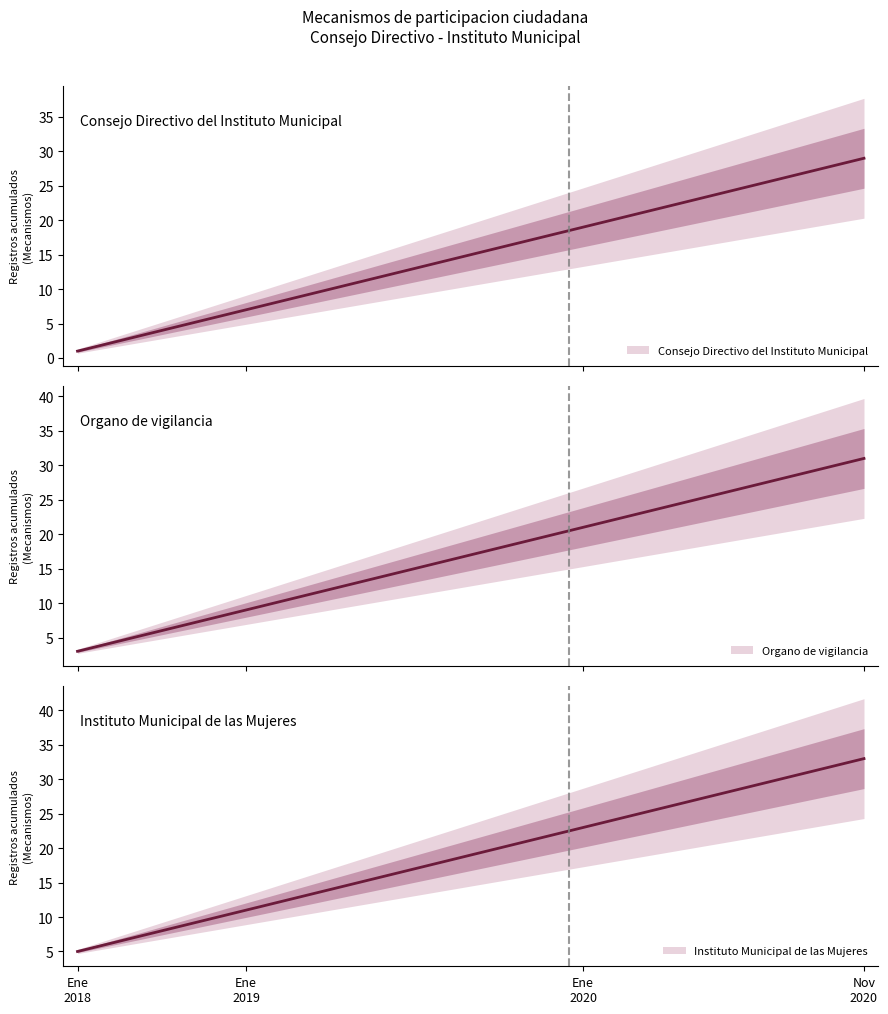

True or false: Instituto Municipal de las Mujeres has more than 1 points higher than both neighbors.

False